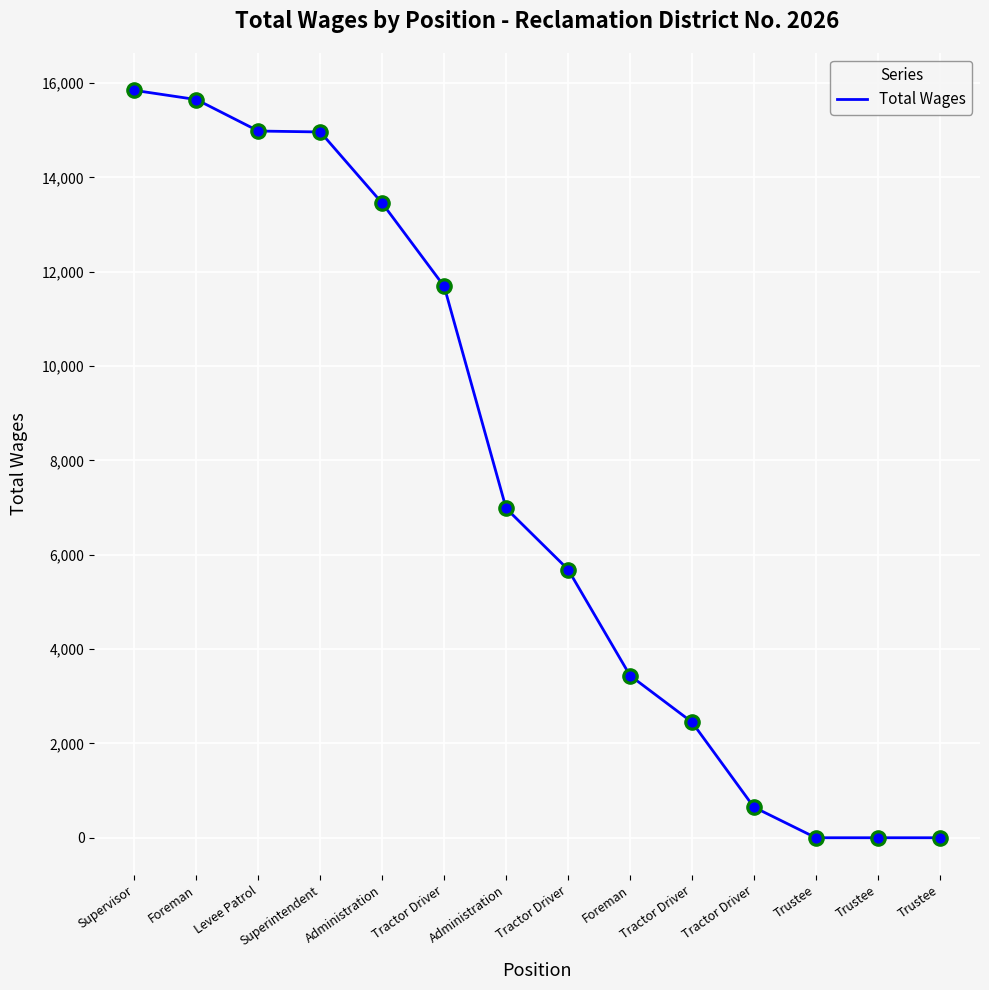

Between Tractor Driver and Tractor Driver, which is larger?

Tractor Driver